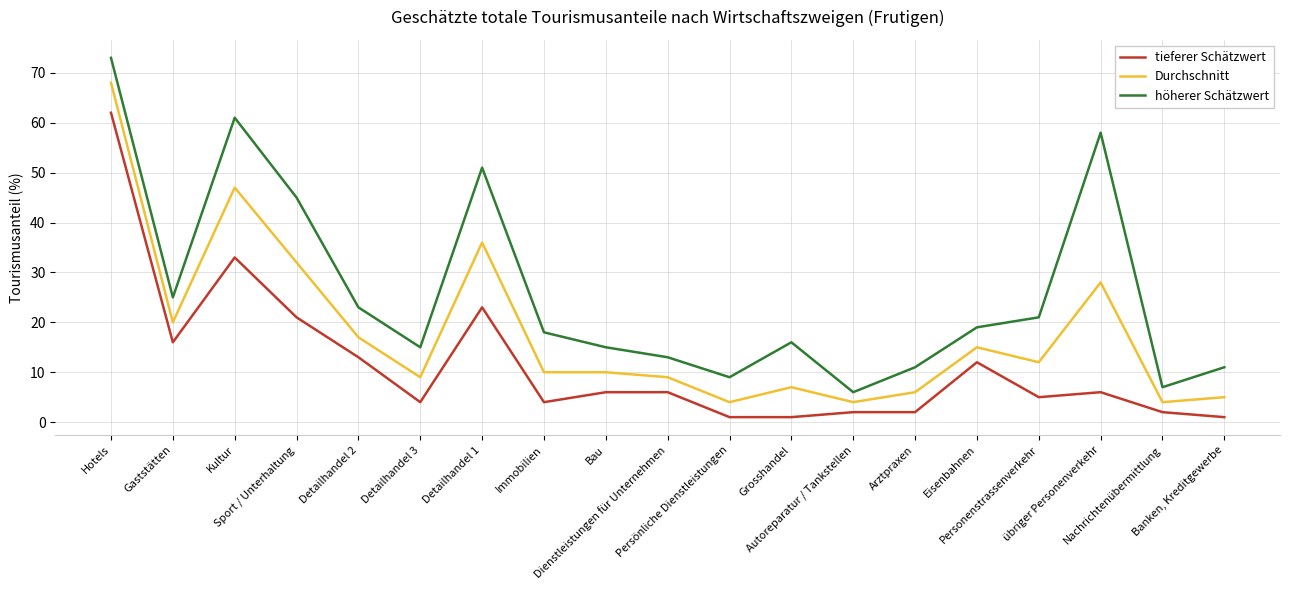

At which label does höherer Schätzwert reach its peak?

Hotels